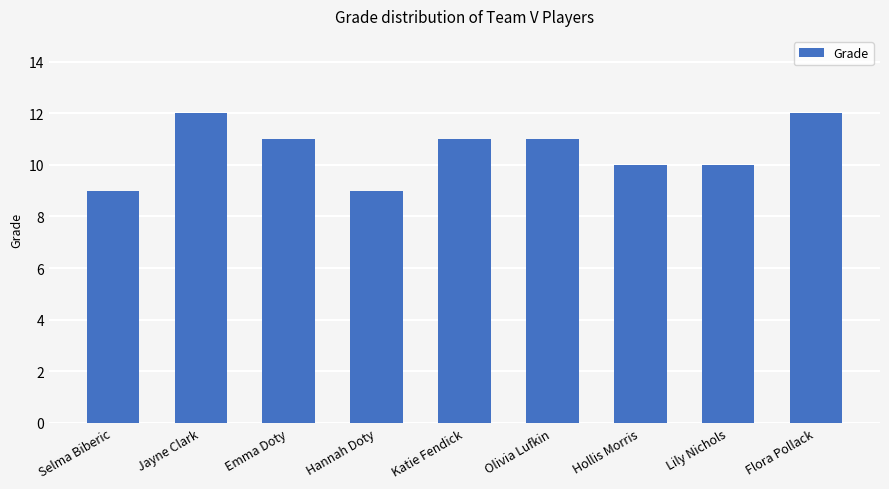

How many data points are less than 11?

4